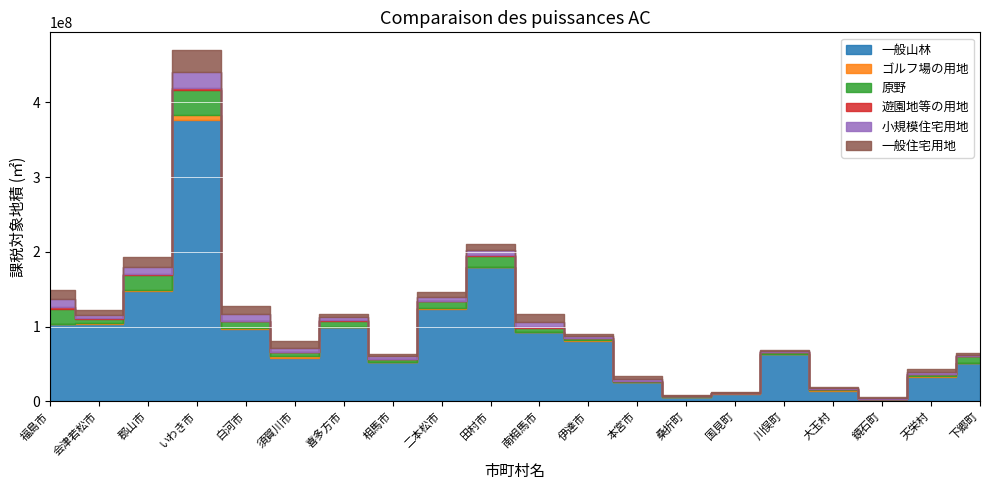

In ゴルフ場の用地, how many points are lower than both neighbors (excluding endpoints)?

5